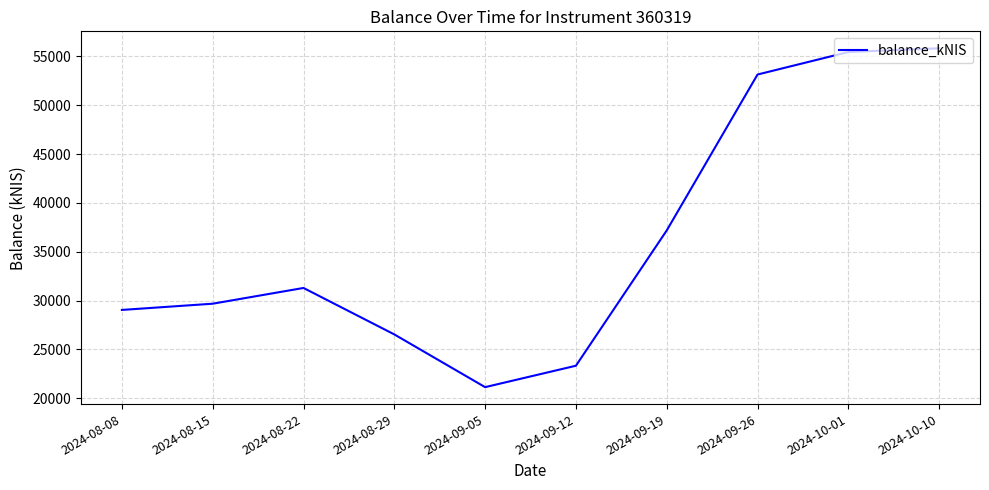

How many interior local valleys (lower than both neighbors) does the data have?

1